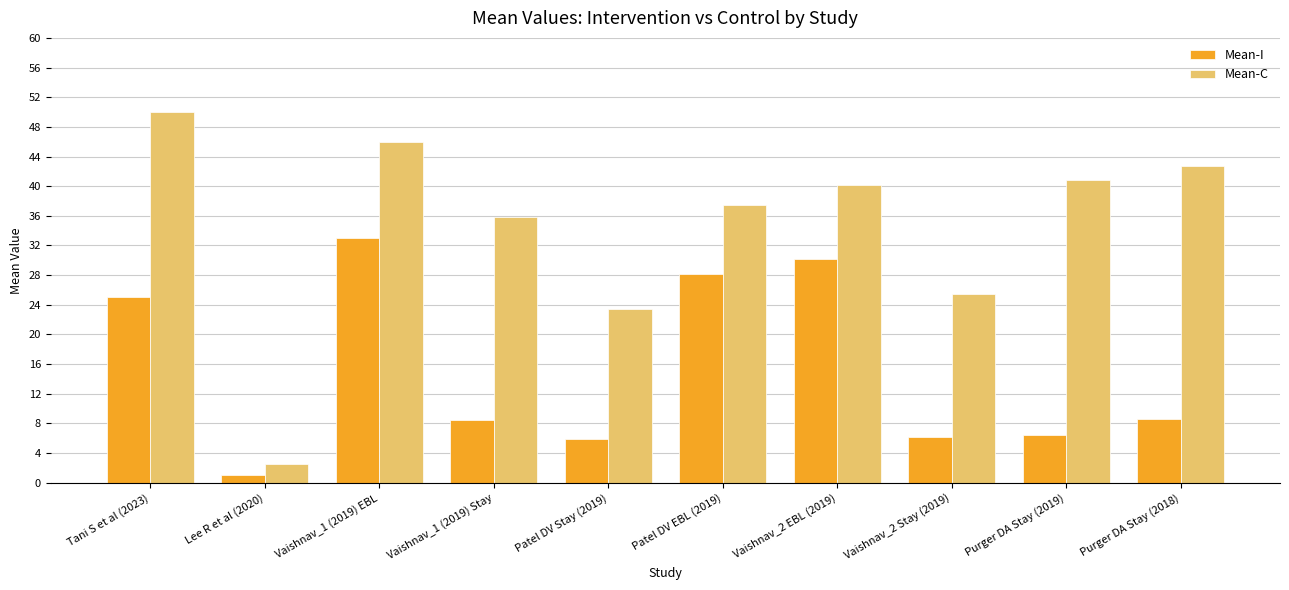

Is it true that Mean-C equals 42.7 at Purger DA Stay (2018)?

True